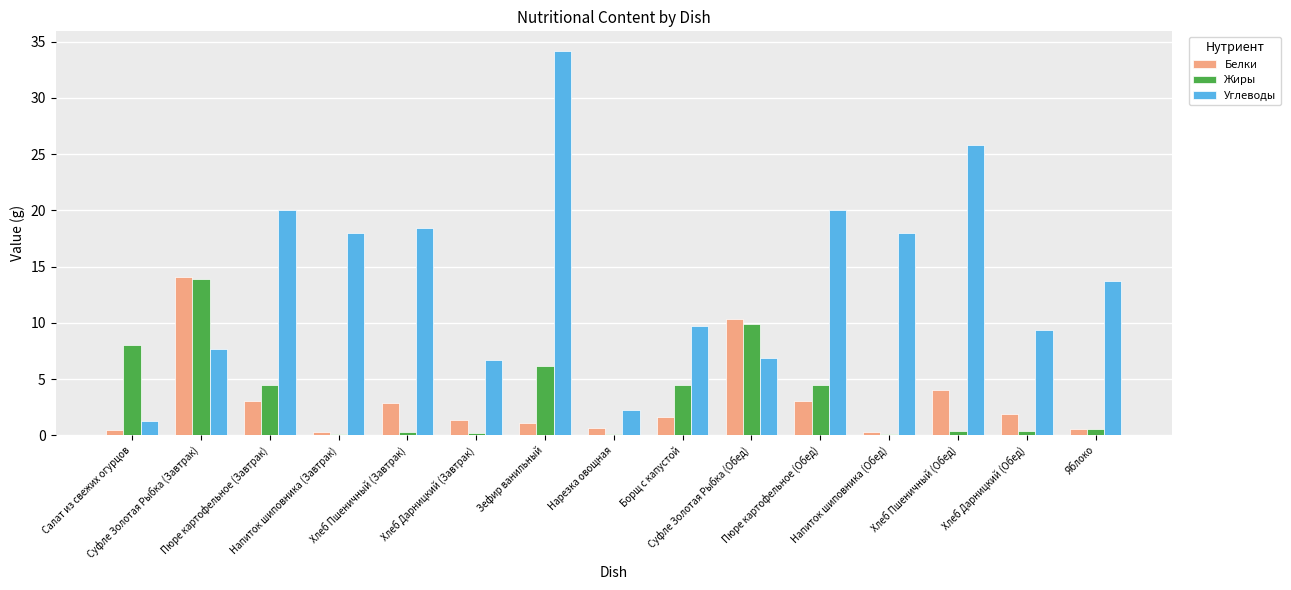

Which series has the largest total across all categories?

Углеводы